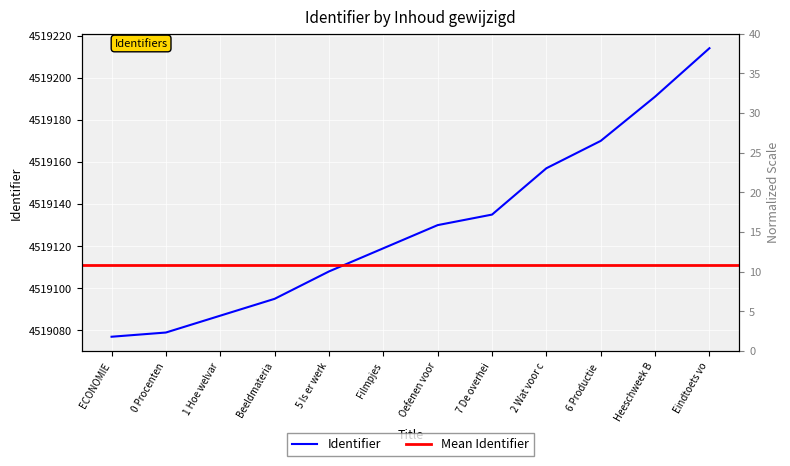

Which has a higher value, 1 Hoe welvar or 0 Procenten?

1 Hoe welvar